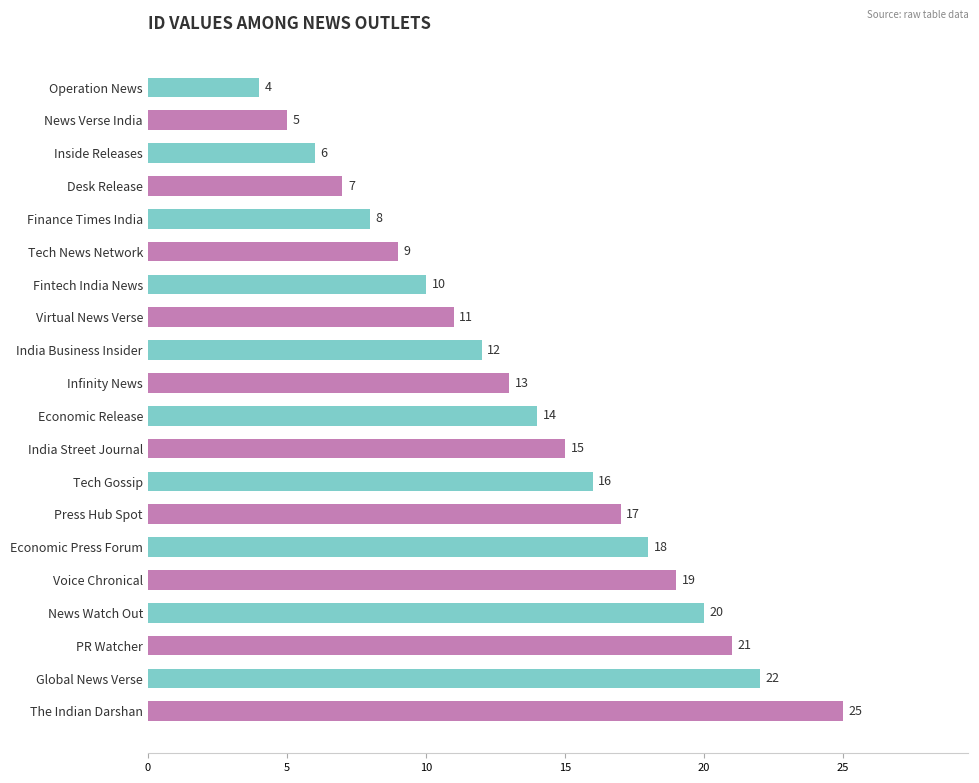

How many series are shown in this chart?

1